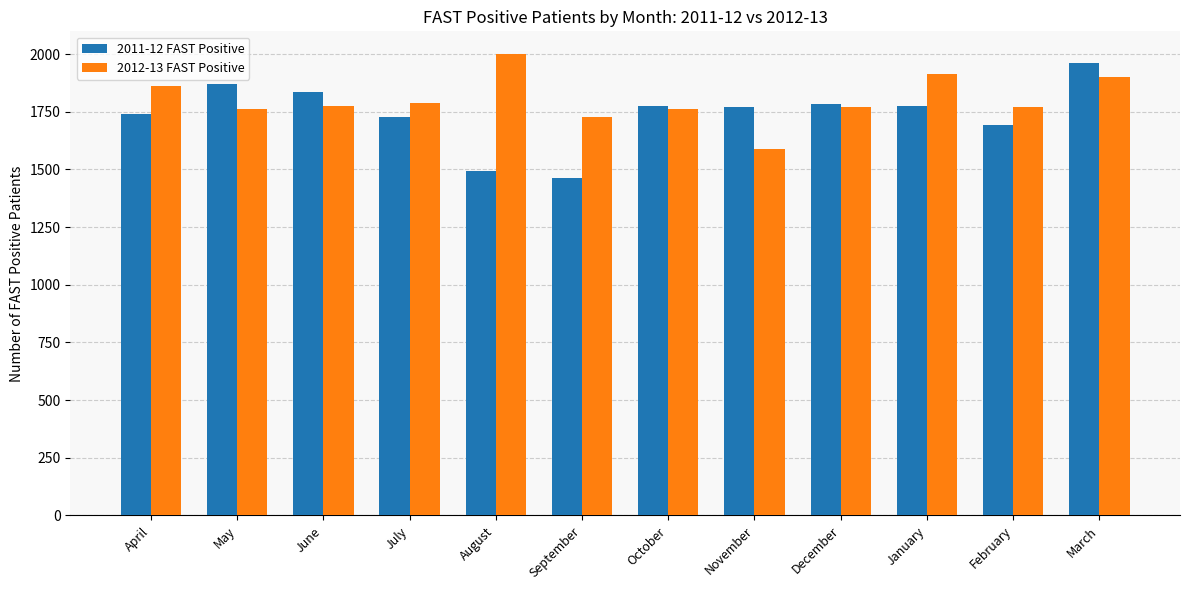

The value of 2011-12 FAST Positive at January is 1777. True or false?

True